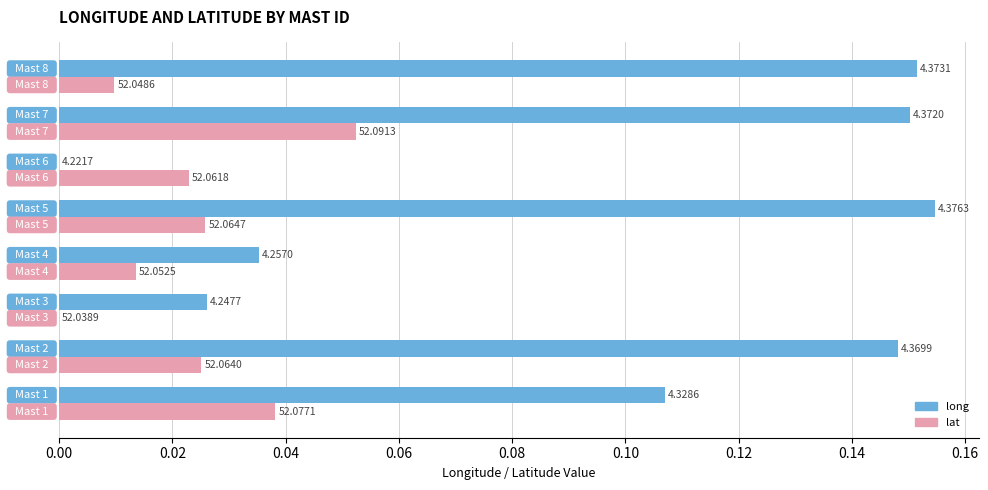

Does the chart contain any negative values?

No